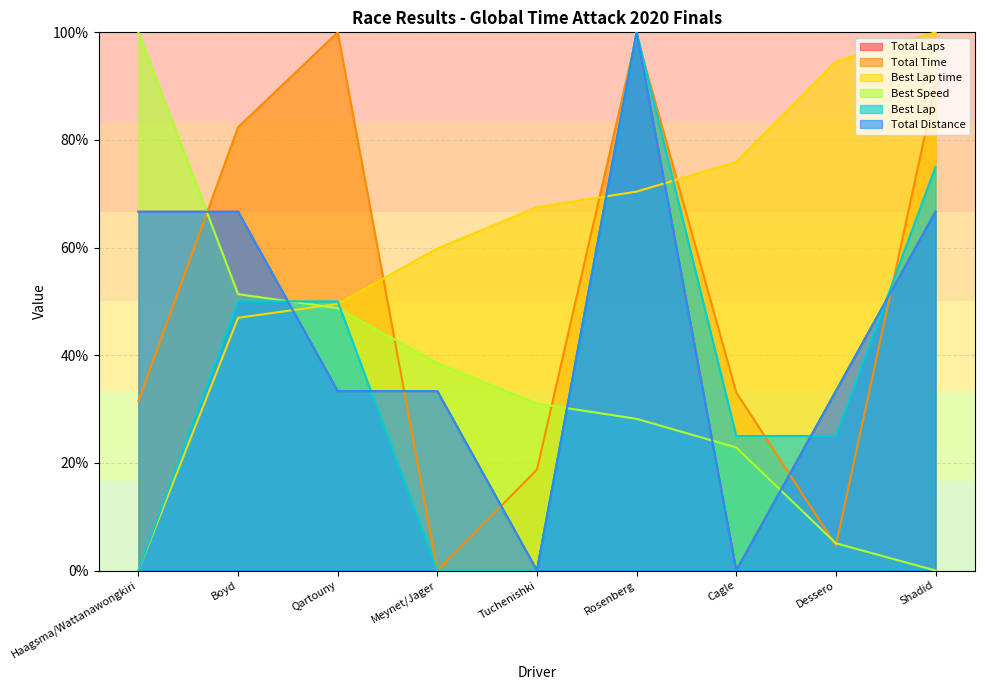

How many values in the Best Lap time series are below 67?

4